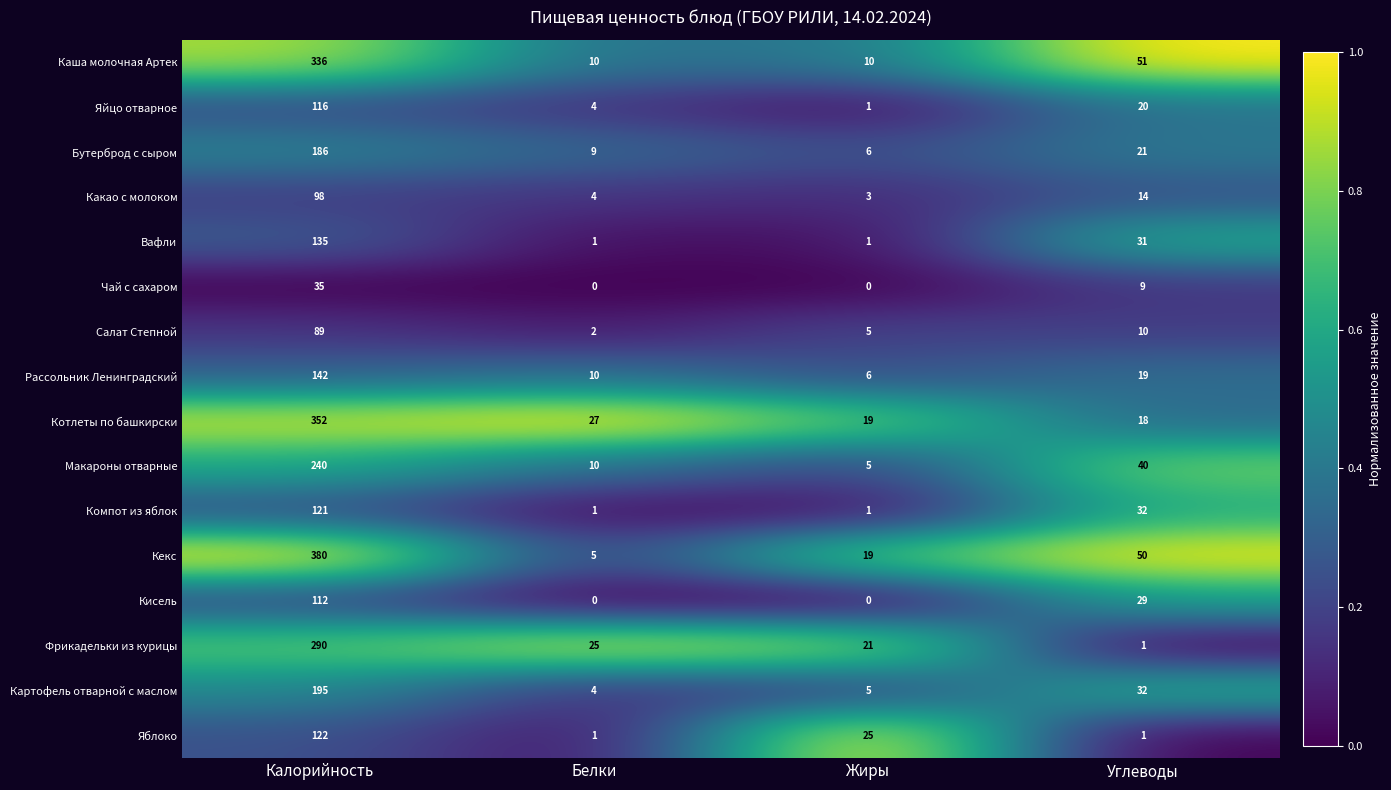

Rank the series by their maximum value, from lowest to highest.

Чай с сахаром, Салат Степной, Какао с молоком, Кисель, Яйцо отварное, Компот из яблок, Яблоко, Вафли, Рассольник Ленинградский, Бутерброд с сыром, Картофель отварной с маслом, Макароны отварные, Фрикадельки из курицы, Каша молочная Артек, Котлеты по башкирски, Кекс